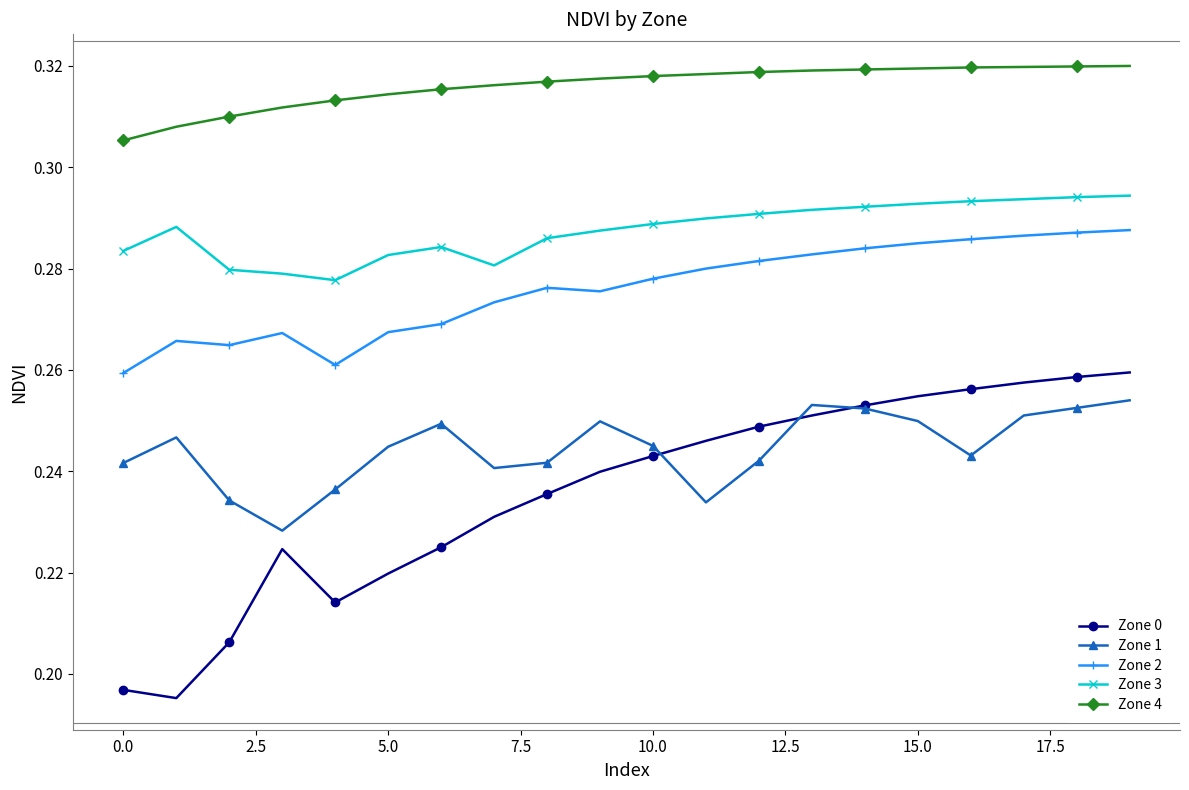

Rank the series by their maximum value, from highest to lowest.

Zone 4, Zone 3, Zone 2, Zone 0, Zone 1